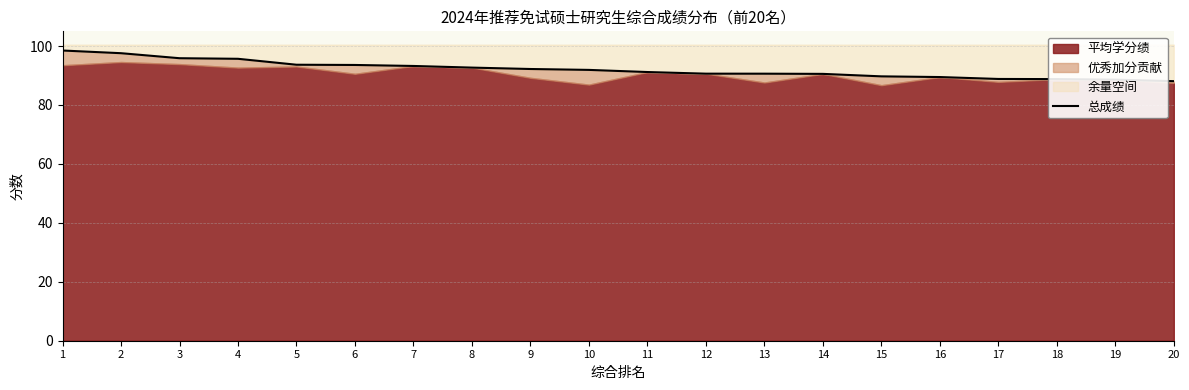

What is the value of the 9th point from the left?

92.2